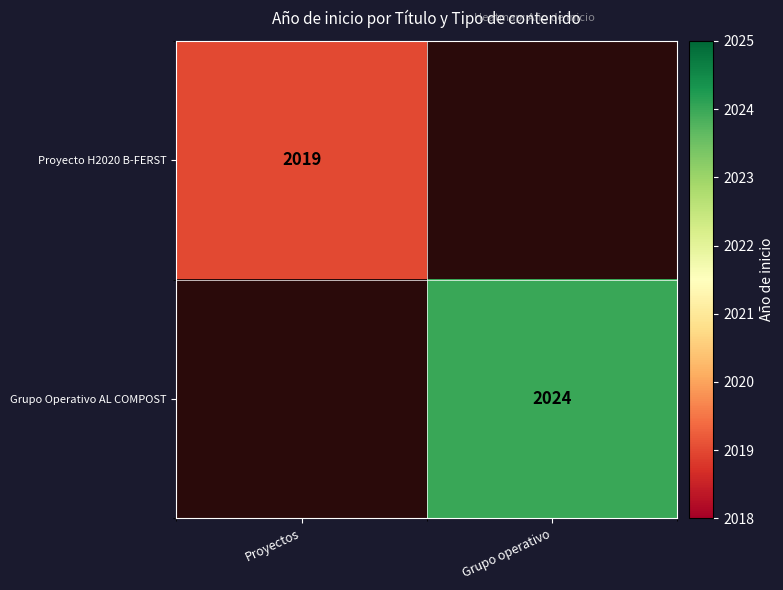

The Proyecto H2020 B-FERST series shows 3017 at Proyectos. True or false?

False